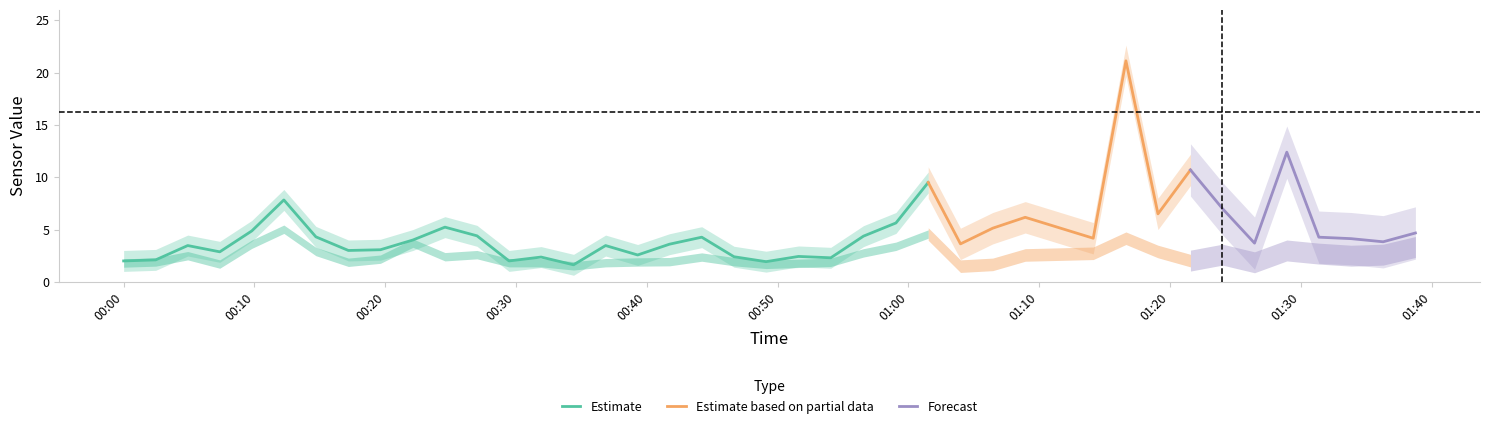

What is the minimum value shown in the chart?

1.5